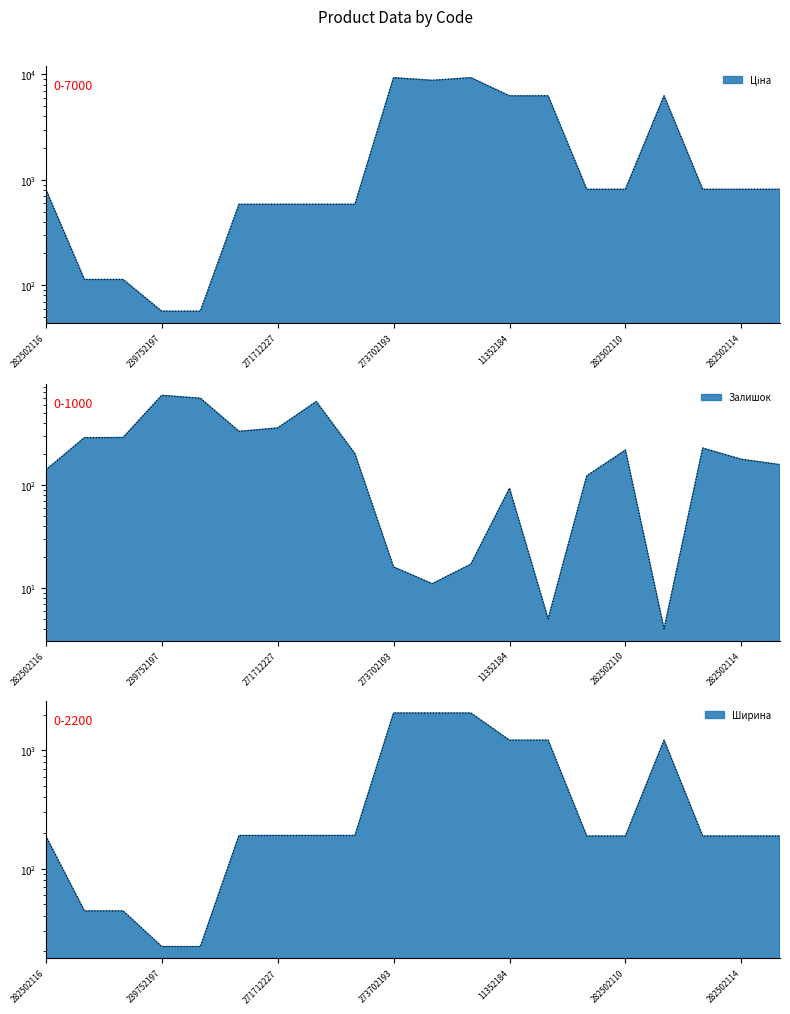

How many values in the Залишок series are below 202?

10